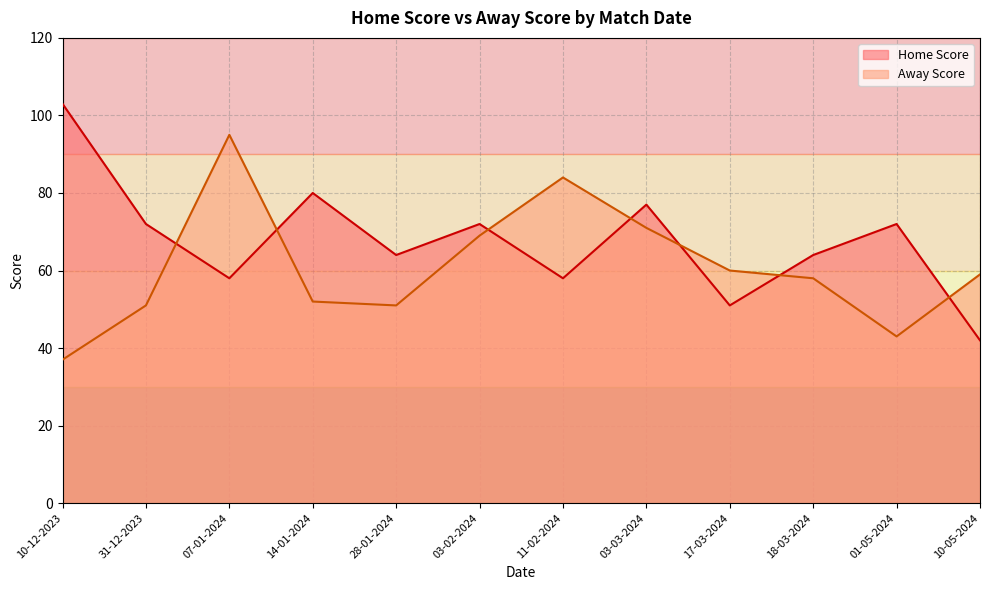

After their last crossing, which series has the higher values: Away Score or Home Score?

Away Score